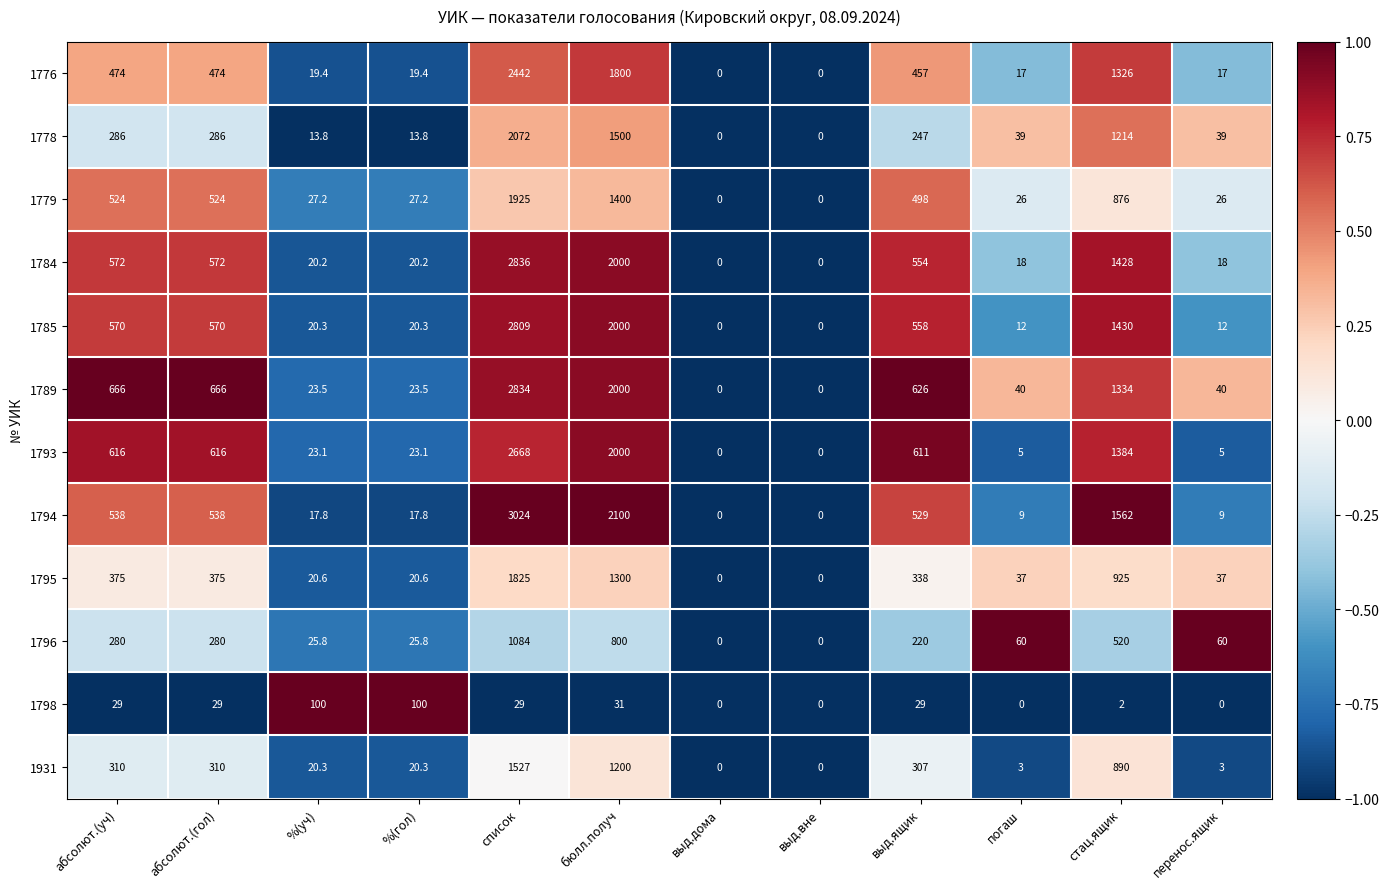

What is the greatest value displayed?

3024.0